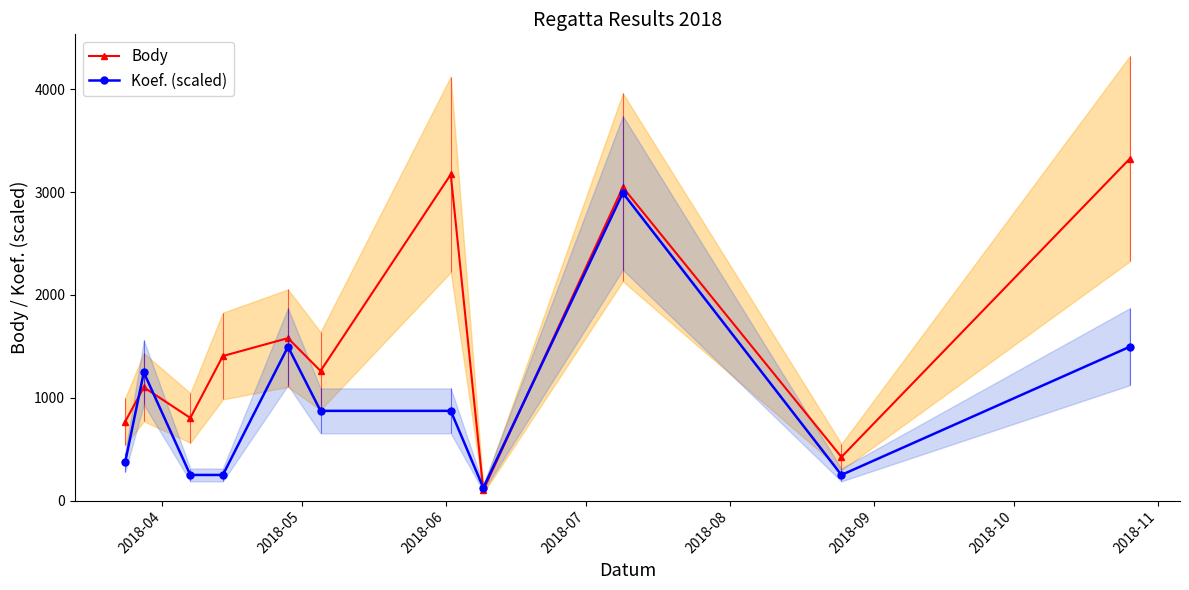

In Body, how many points are lower than both neighbors (excluding endpoints)?

4